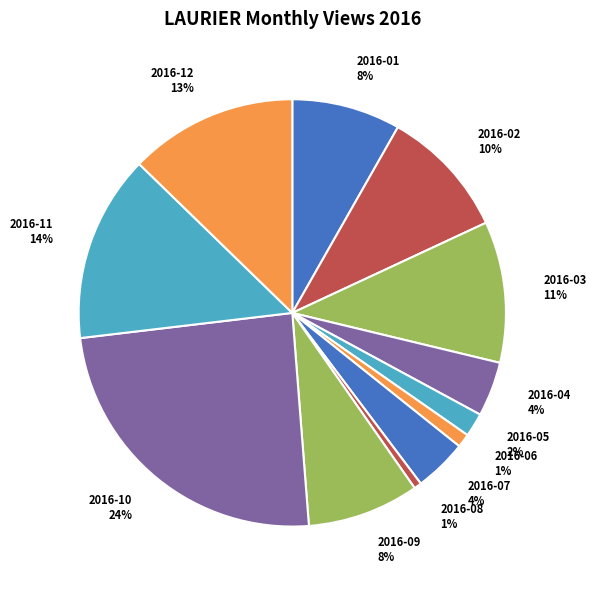

What percentage is the 2016-01 slice, to the nearest percent?

8%